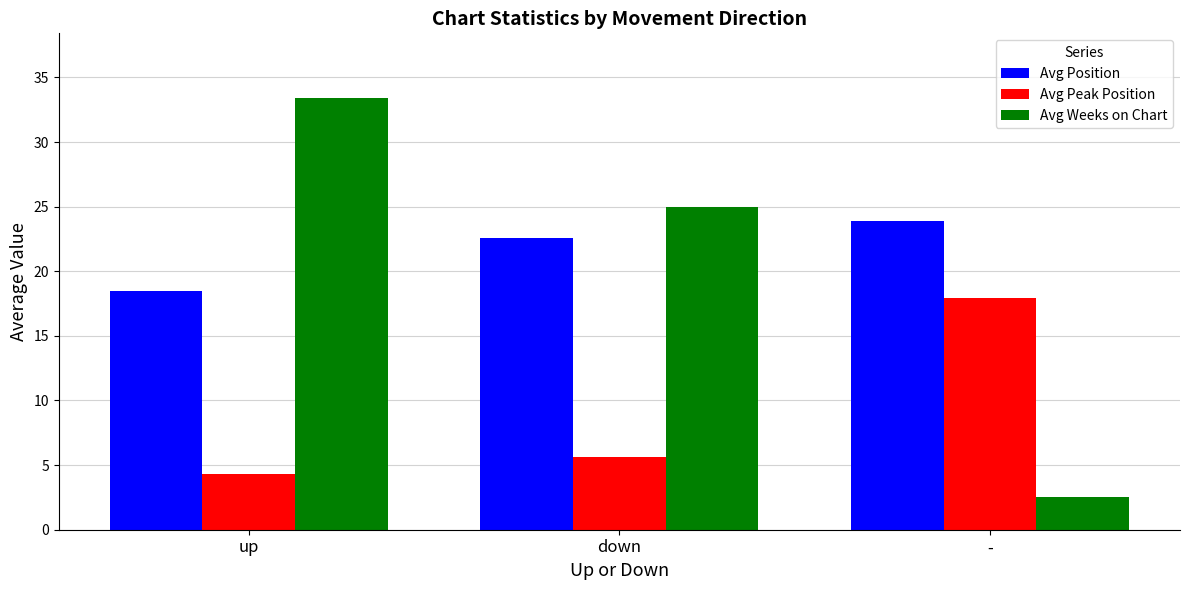

Which series has the largest range (max minus min)?

Avg Weeks on Chart